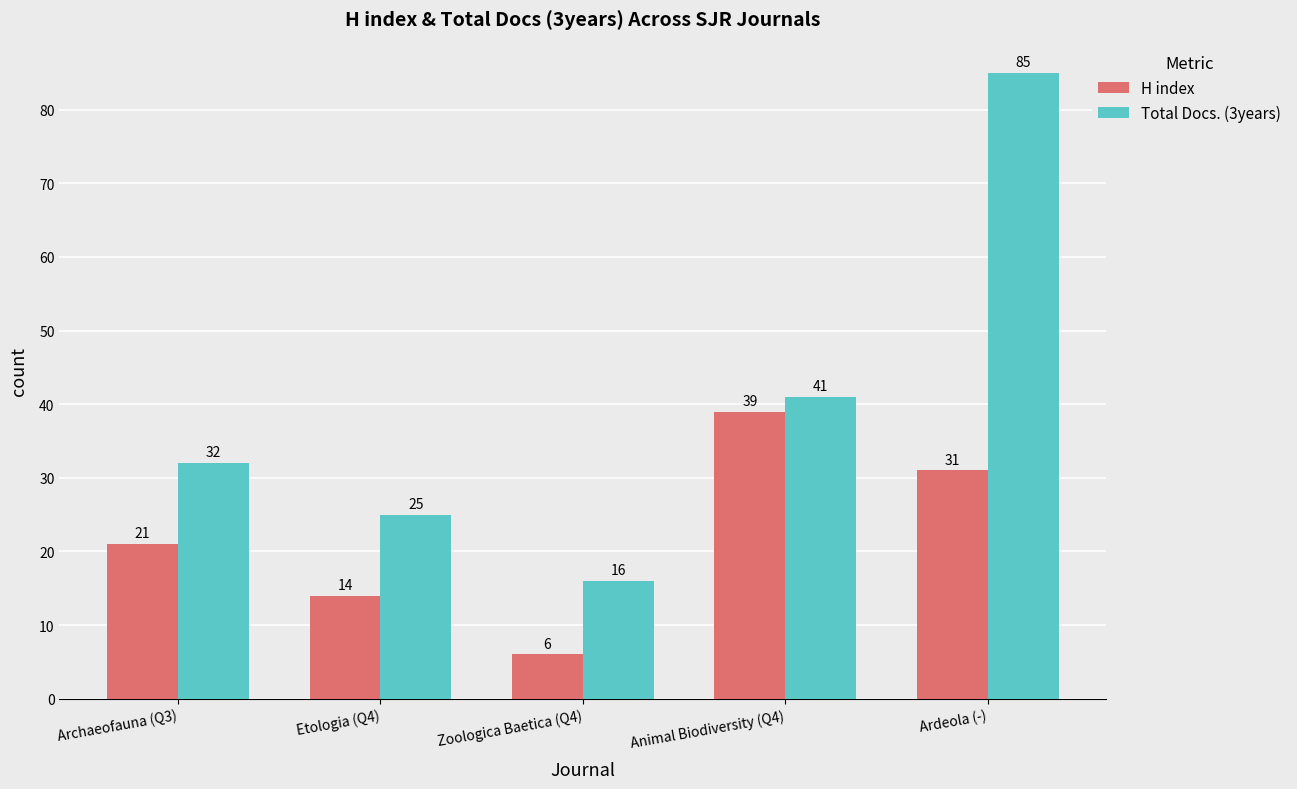

Reading left to right, what are all the values shown in this chart?

H index: 21	14	6	39	31
Total Docs. (3years): 32	25	16	41	85